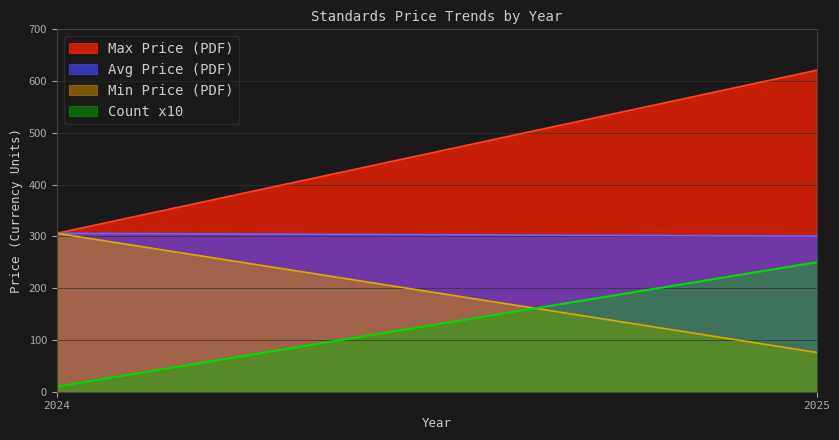

True or false: Avg Price (PRINT) has more than 0 points higher than both neighbors.

False